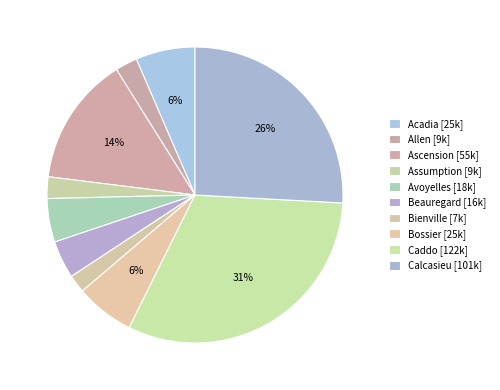

The Calcasieu slice represents 15% of the pie. True or false?

False